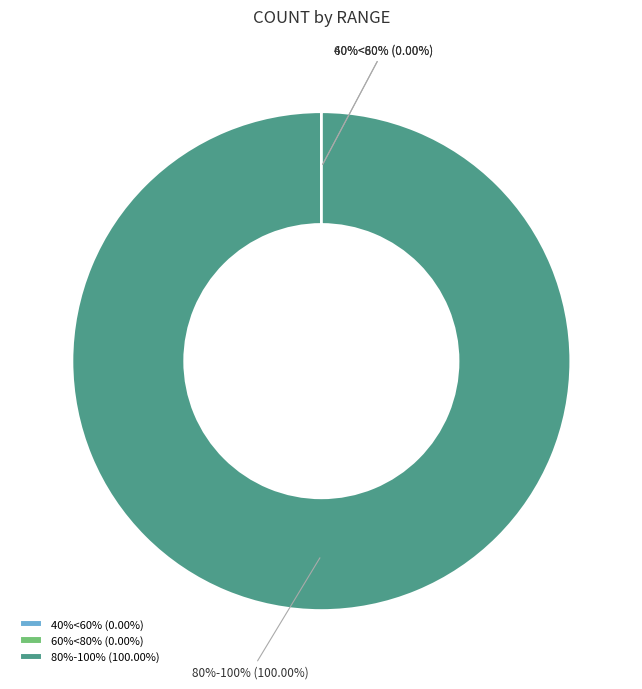

How many segments does this pie chart have?

3